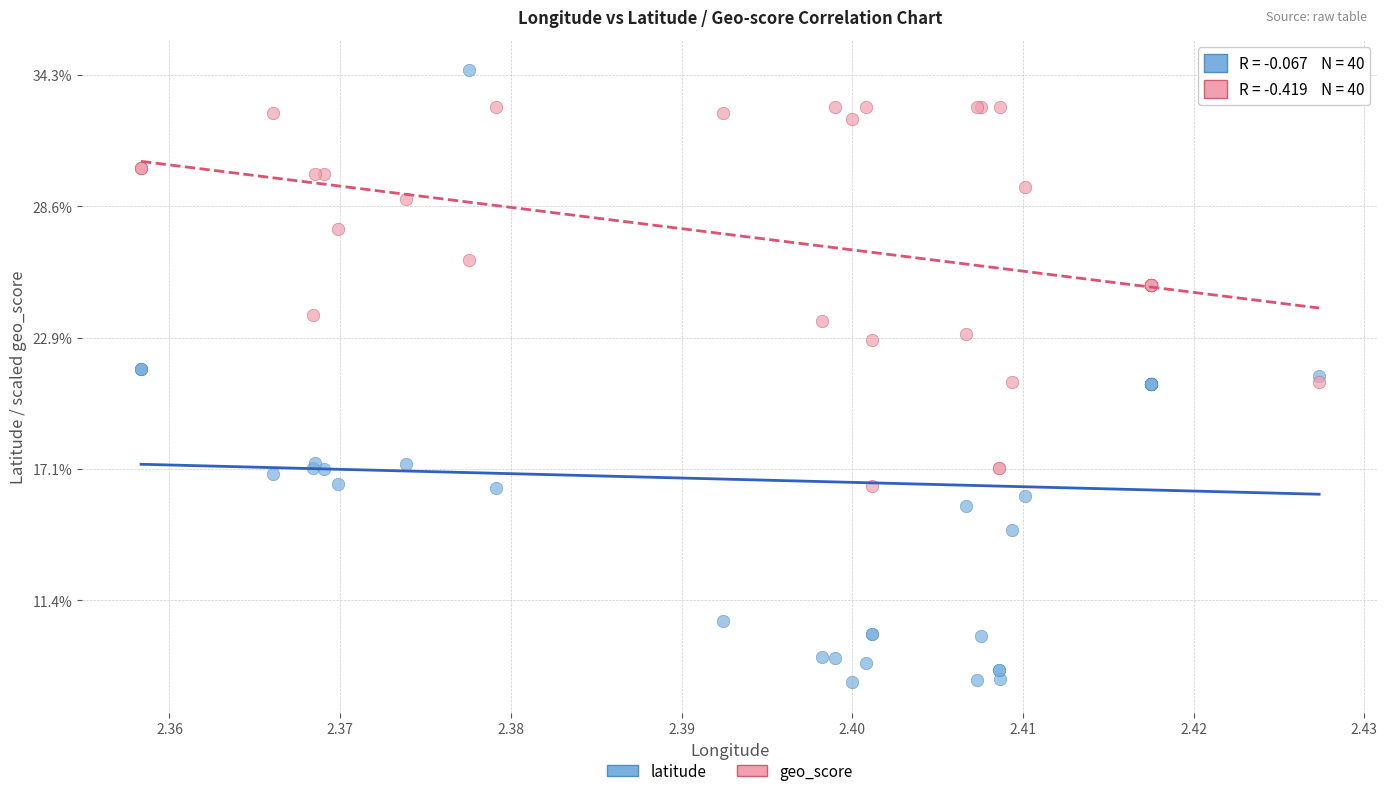

What are all the series names shown in the legend?

latitude, geo_score